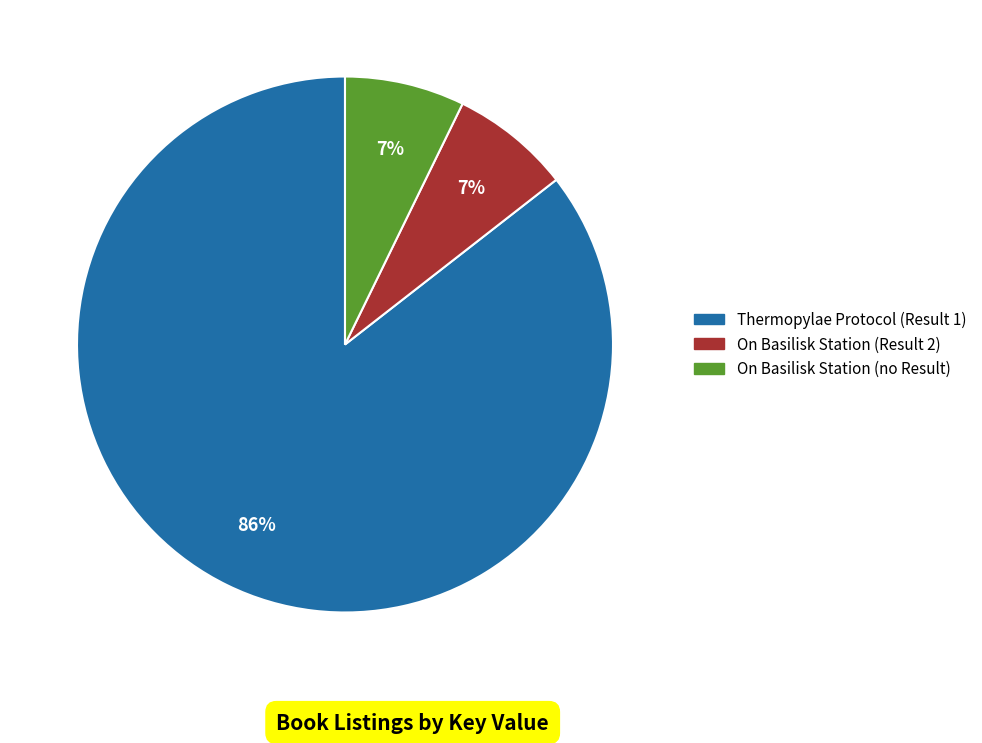

Does any single category account for the majority?

Yes